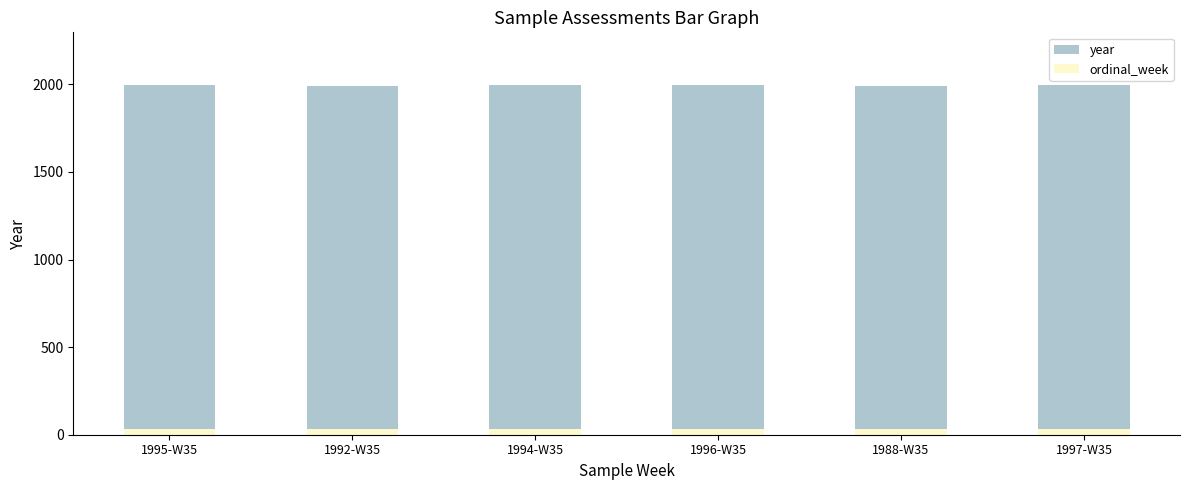

Rank the series by their average value, from lowest to highest.

ordinal_week, year